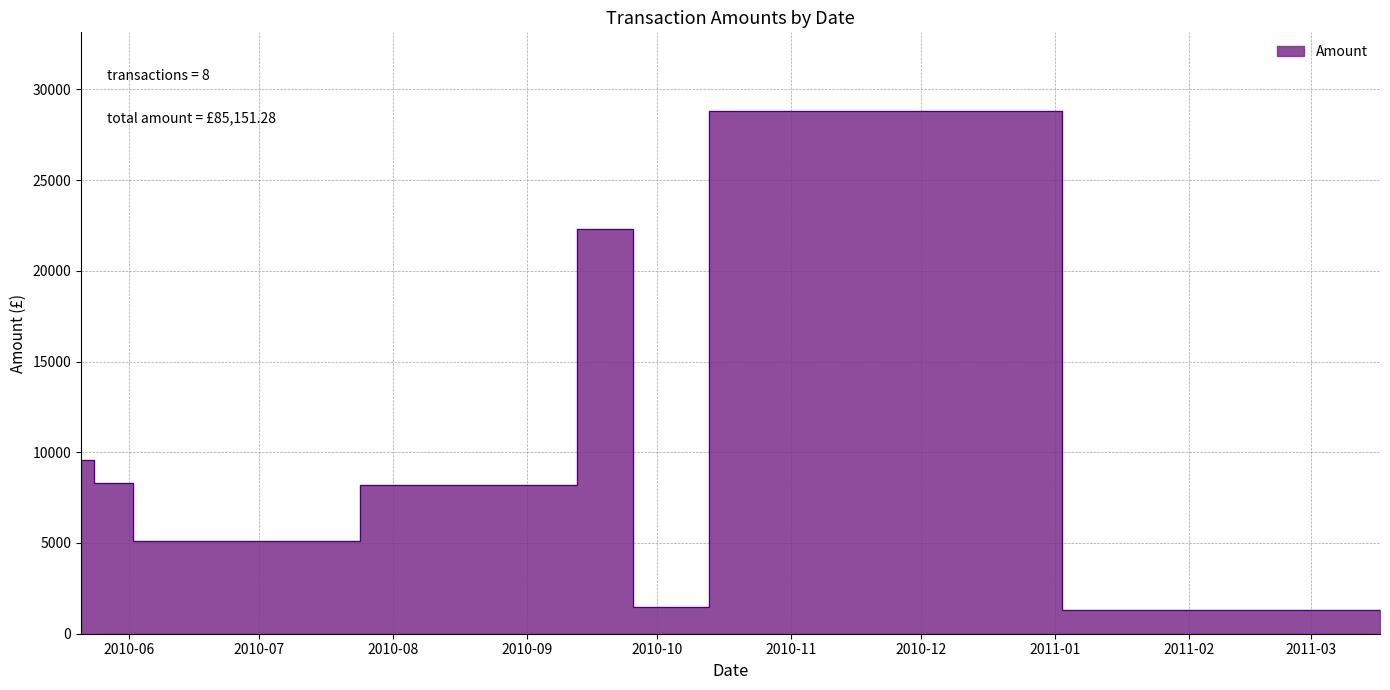

What is the average value?

10643.9